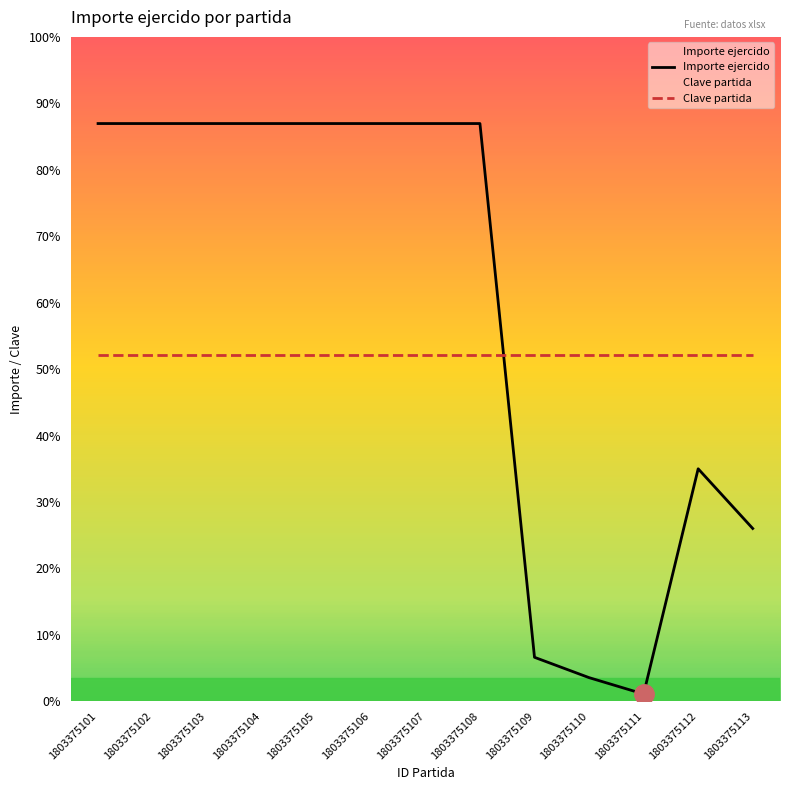

How many data points in Importe ejercido are less than 6309?

5